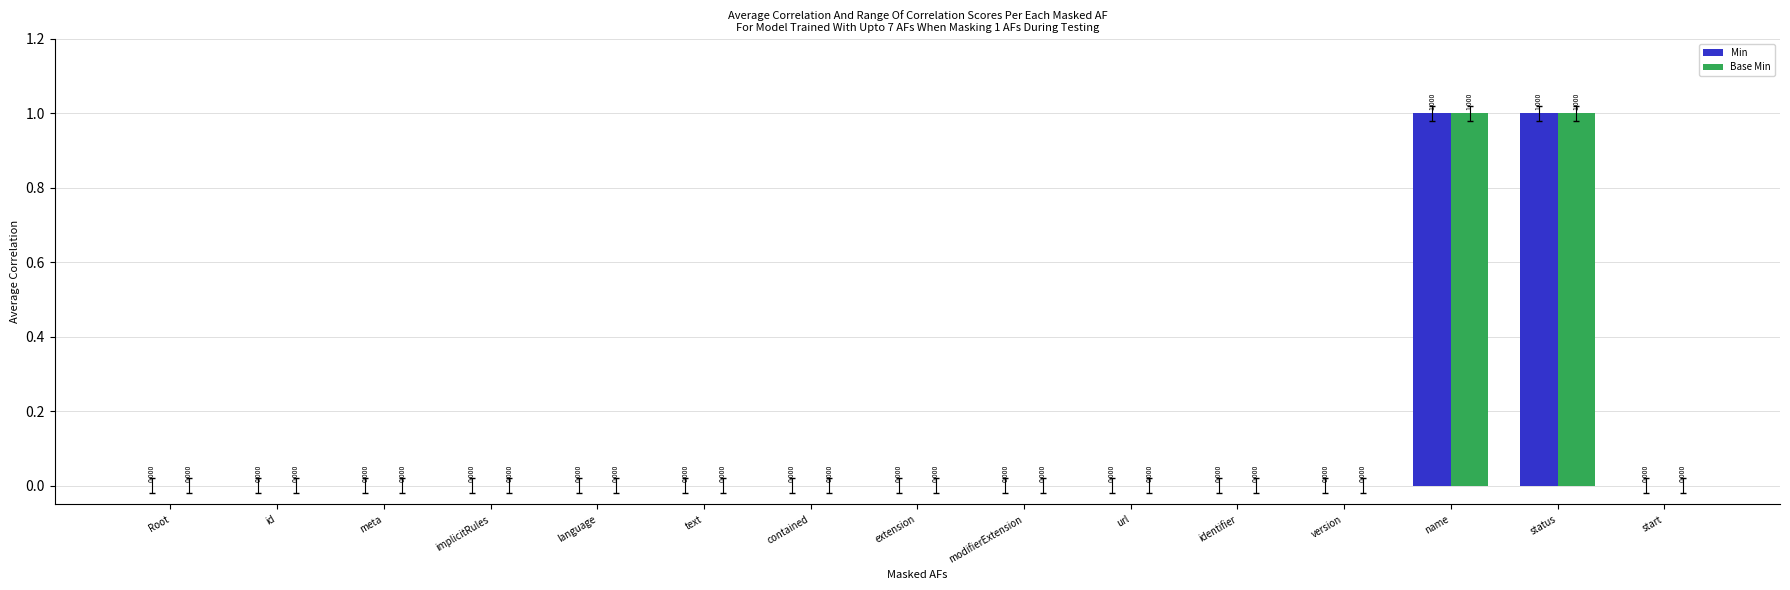

Are the bars grouped side by side (vs. stacked)?

Yes